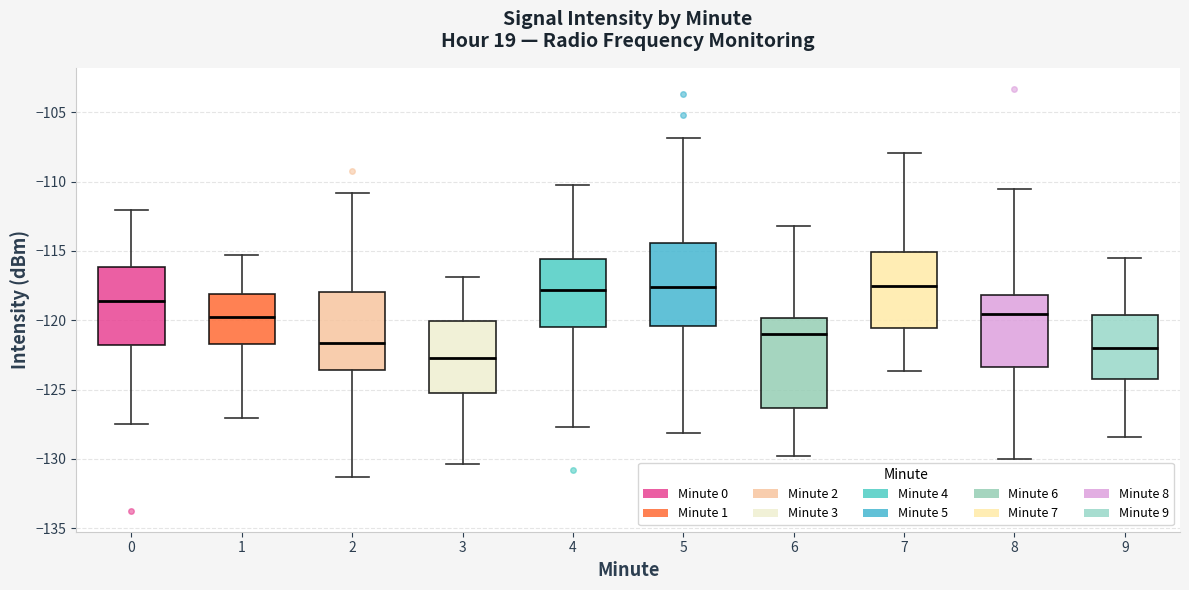

Reading left to right, read every box against the y-axis: the position of its median line, the range the box covers, and the ends of its whiskers. The values are not printed on the chart, so give them approximately, as read against the axis.

0: median -118.5, box -122.0 to -116.0, whiskers -127.5 to -112.0
1: median -120.0, box -121.5 to -118.0, whiskers -127.0 to -115.5
2: median -121.5, box -123.5 to -118.0, whiskers -131.5 to -111.0
3: median -122.5, box -125.0 to -120.0, whiskers -130.5 to -117.0
4: median -118.0, box -120.5 to -115.5, whiskers -127.5 to -110.5
5: median -117.5, box -120.5 to -114.5, whiskers -128.0 to -107.0
6: median -121.0, box -126.5 to -120.0, whiskers -130.0 to -113.0
7: median -117.5, box -120.5 to -115.0, whiskers -123.5 to -108.0
8: median -119.5, box -123.5 to -118.0, whiskers -130.0 to -110.5
9: median -122.0, box -124.0 to -119.5, whiskers -128.5 to -115.5